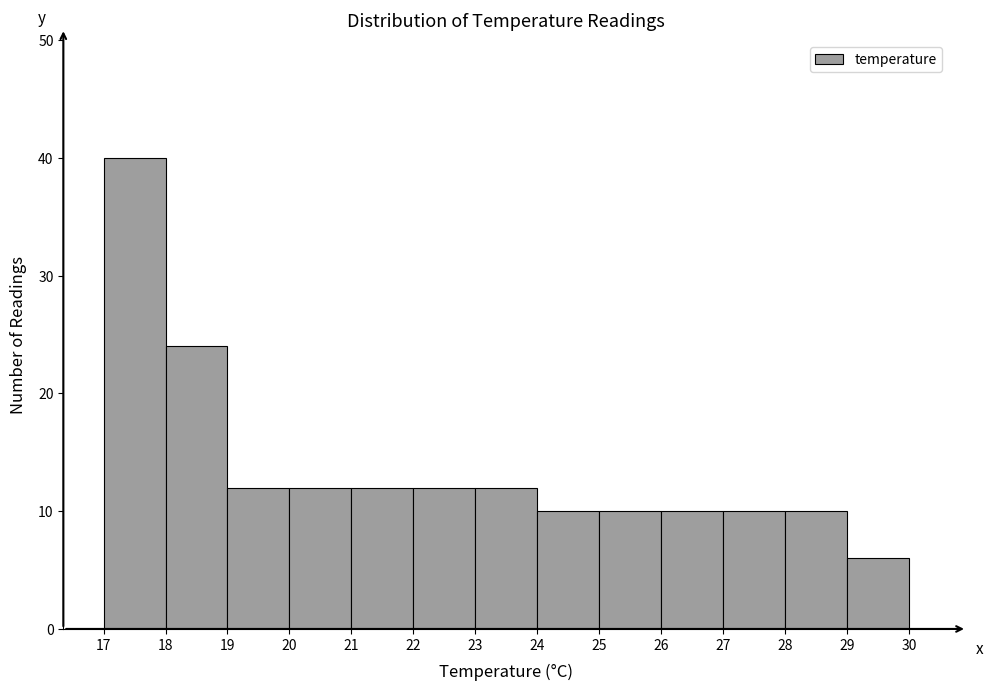

Which range on the x-axis has the tallest bar?

17 to 18